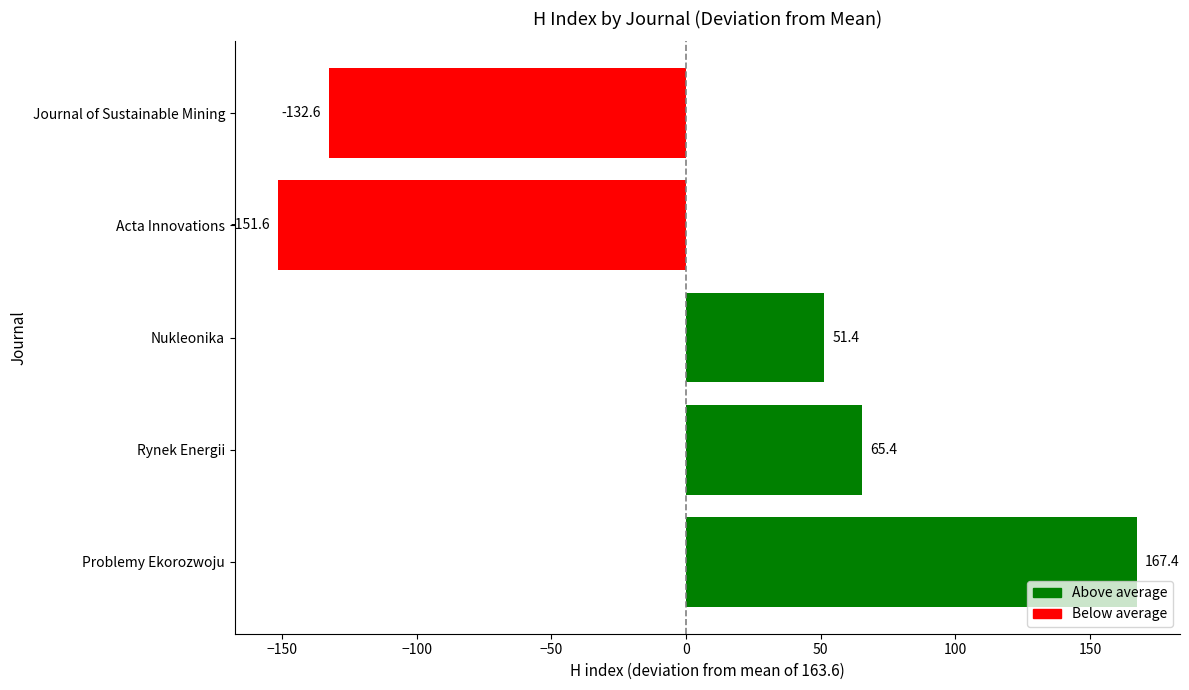

List the labels in order of value, smallest first.

Acta Innovations, Journal of Sustainable Mining, Nukleonika, Rynek Energii, Problemy Ekorozwoju